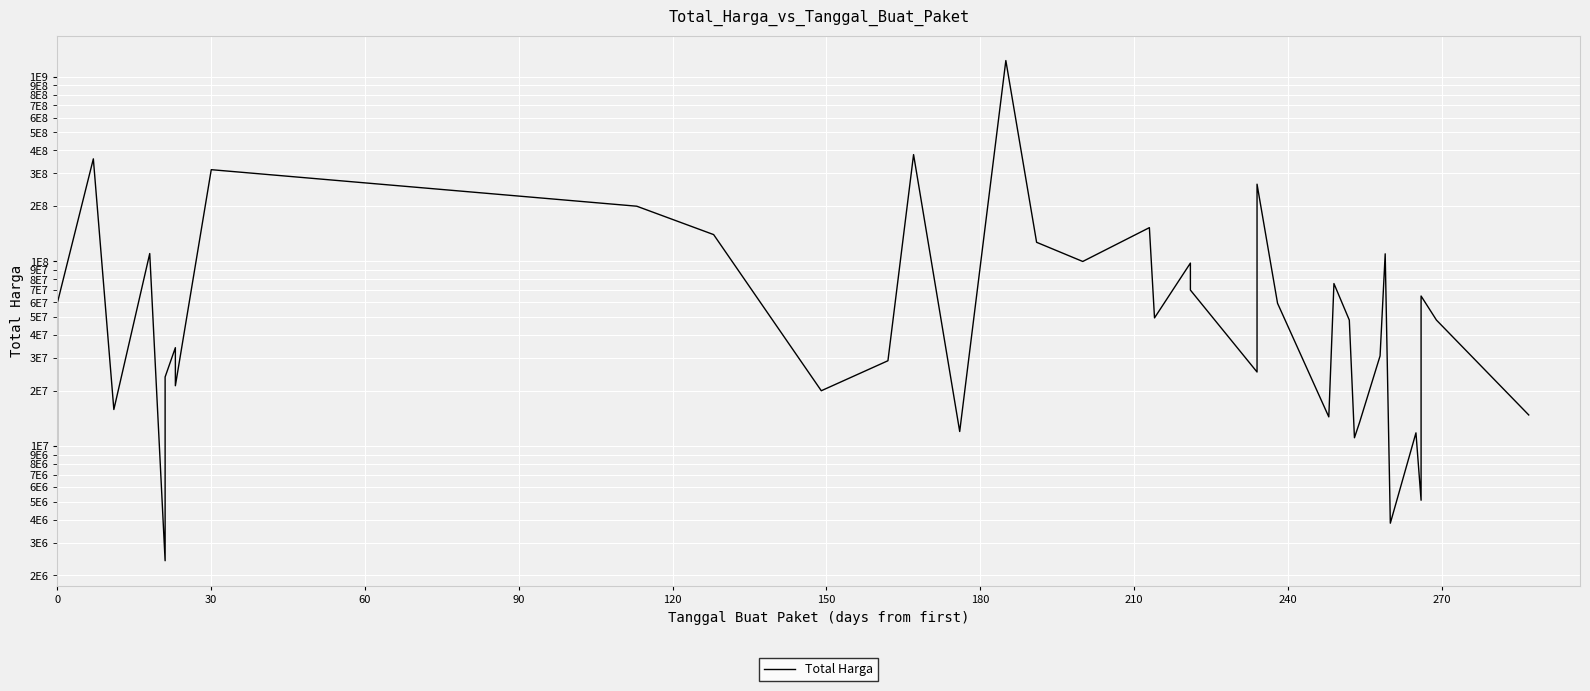

Does the chart display data point markers on the line(s)?

No